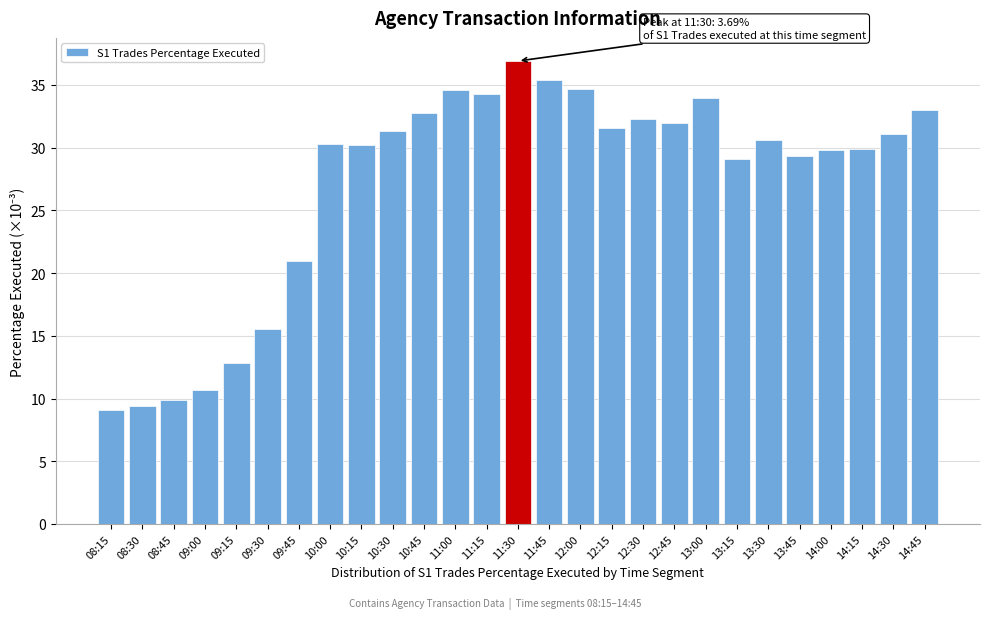

What is the greatest value displayed?

36.9